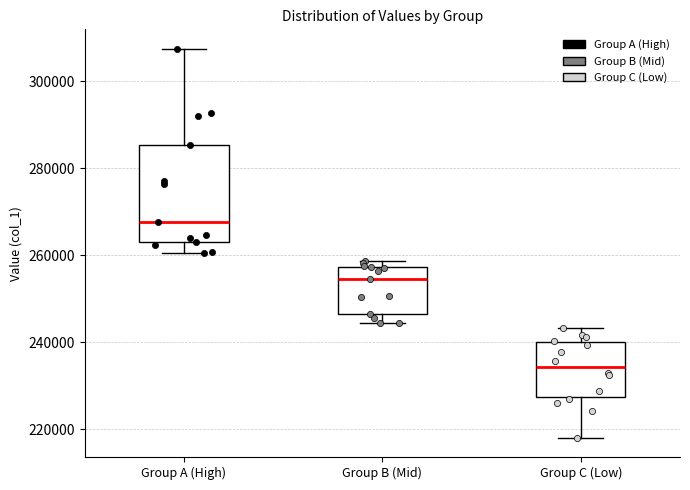

Where does the upper whisker of the box for Group A (High) end on the y-axis? The values are not printed on the chart, so give them approximately, as read against the axis.

308000